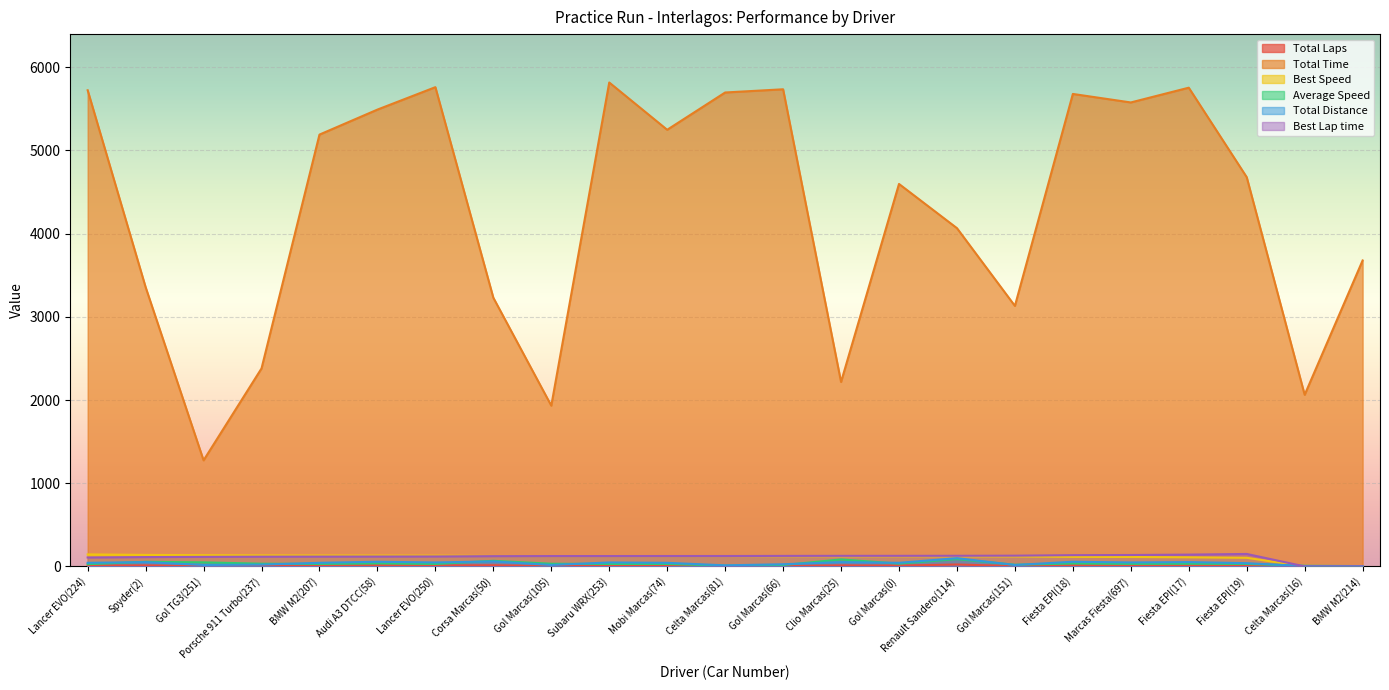

True or false: Best Speed has more than 1 points higher than both neighbors.

False